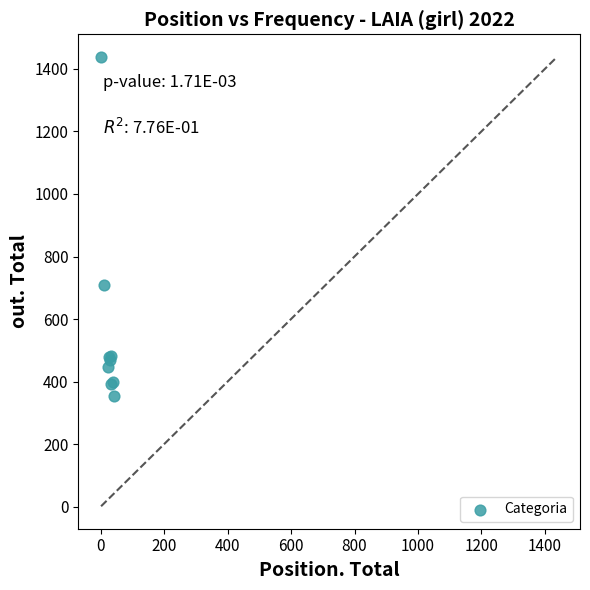

What Y value in the scatter plot is closest to 896?

710